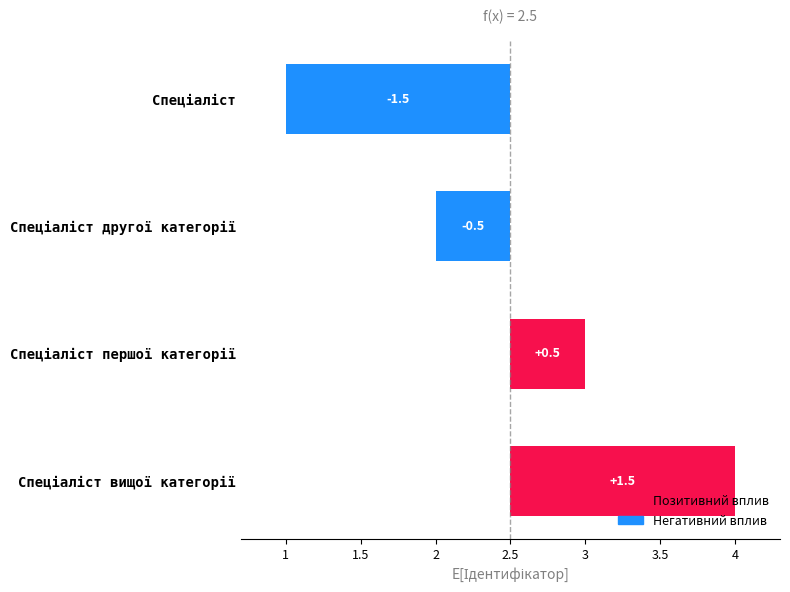

Is it true that the value at Спеціаліст вищої категорії is 1.5?

True